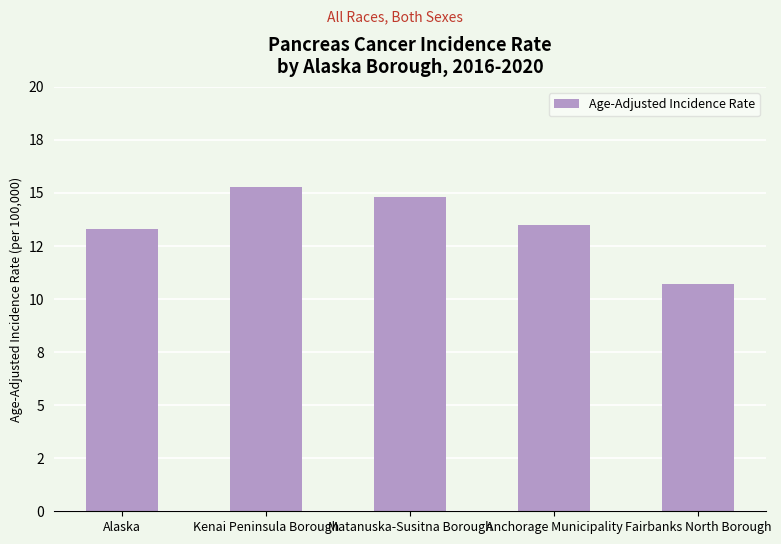

What is the difference between the maximum and minimum values?

4.6